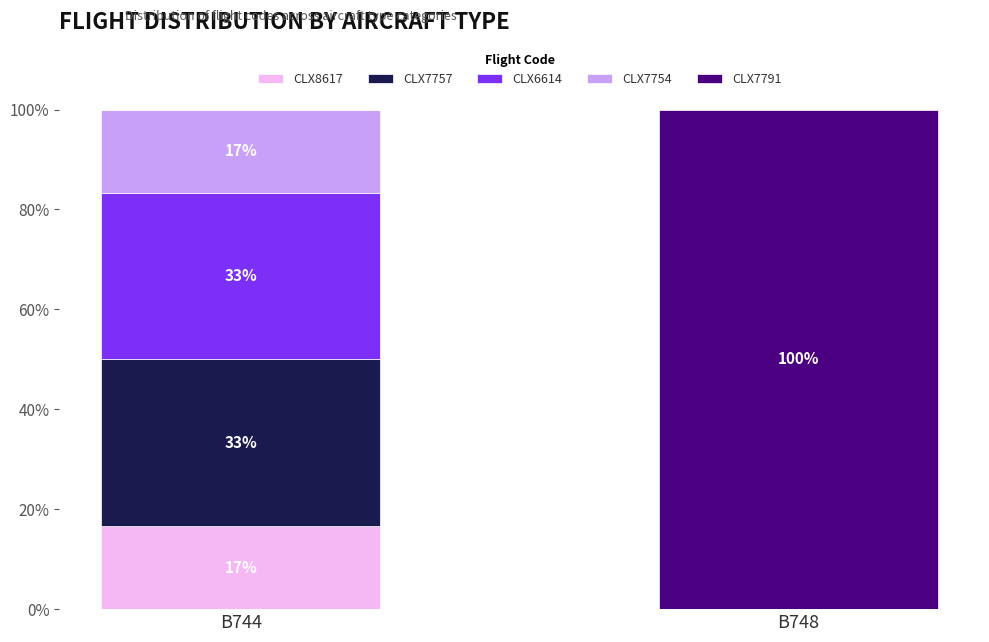

Which series has the largest total across all categories?

CLX7791